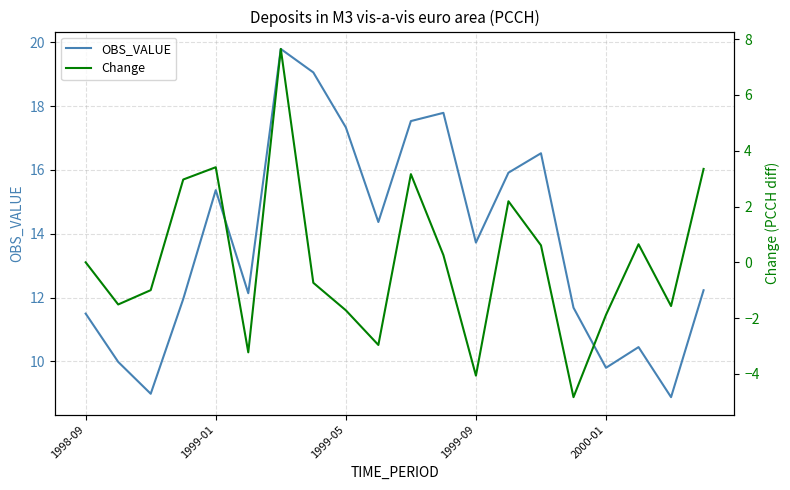

Which series has the largest total across all categories?

OBS_VALUE